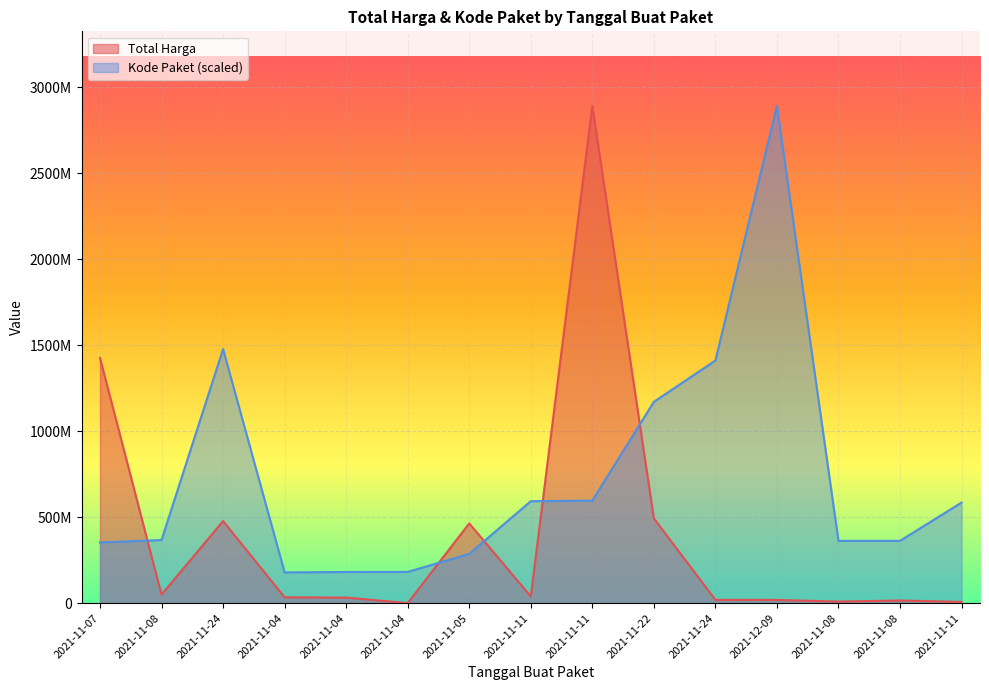

At which category does the chart reach its peak across all series?

2021-11-11